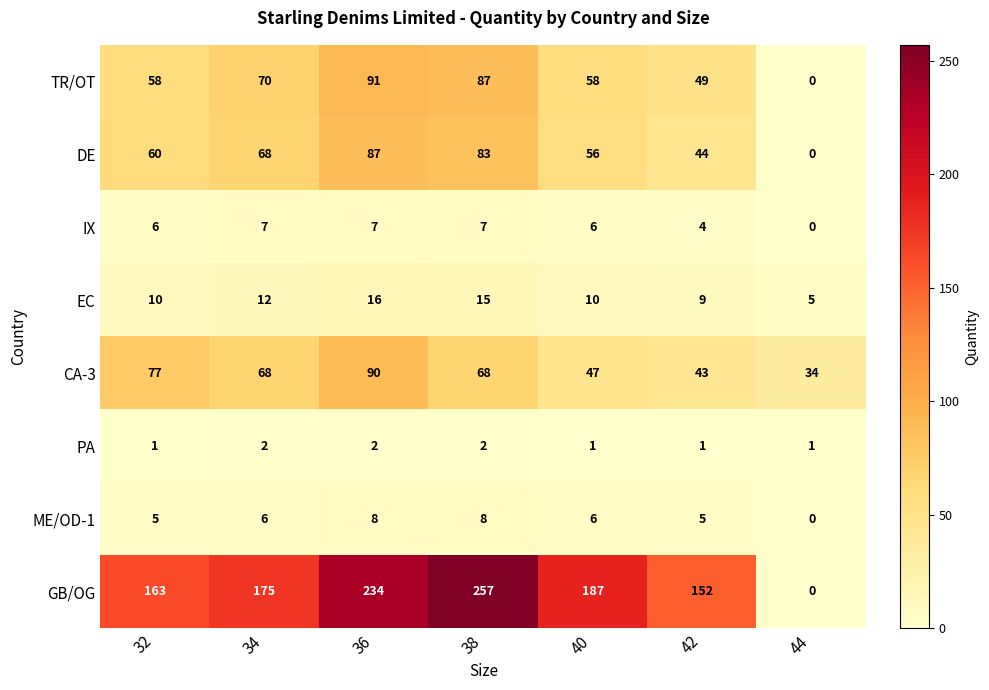

True or false: IX has a value of 6 at 32.

True